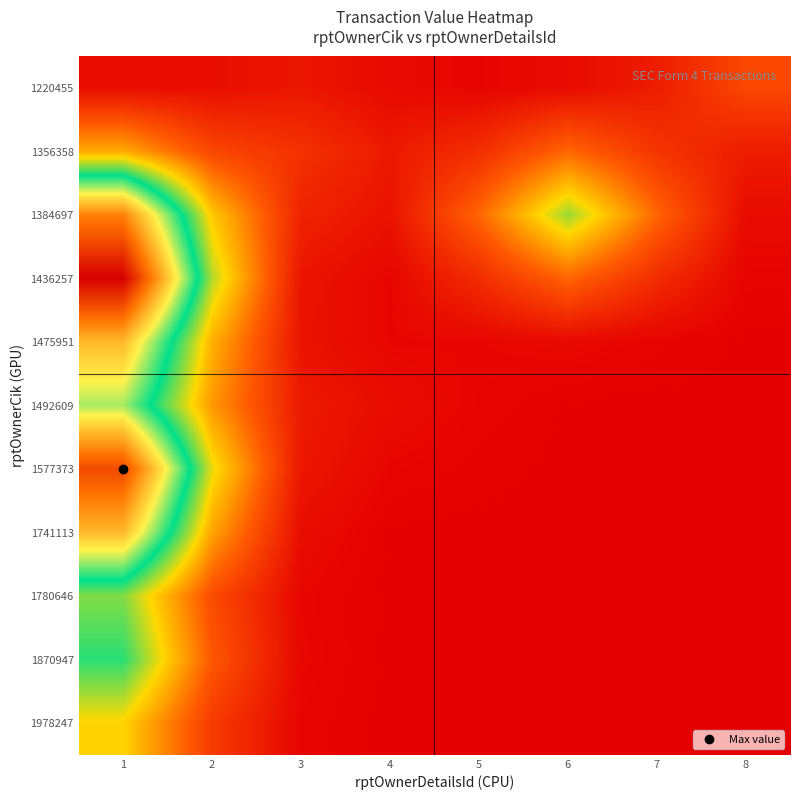

Reading right to left, transcribe all the data shown in this chart.

1220455: 8=1852.8	7=746.2	6=302.4	5=139.1	4=278.9	3=595.5	2=380.5	1=353.2
1356358: 8=746.2	7=1365.0	6=2525.3	5=1198.4	4=646.7	3=1282.7	2=1801.3	1=3732.9
1384697: 8=301.8	7=2524.3	6=5473.1	5=2528.4	4=492.2	3=899.9	2=4282.8	1=11755.3
1436257: 8=113.4	7=1147.2	6=2505.4	5=1155.1	4=157.2	3=539.0	2=5274.3	1=15187.8
1475951: 8=10.8	7=110.2	6=246.4	5=173.3	4=167.9	3=517.2	2=3852.8	1=10460.6
1492609: 8=0.2	7=2.5	6=18.0	5=140.3	4=334.0	3=680.4	2=3415.4	1=8324.4
1577373: 8=0.0	7=0.1	6=6.0	5=63.2	4=158.5	3=600.5	2=4798.7	1=13210.1
1741113: 8=0.0	7=0.0	6=0.6	5=6.1	4=20.8	3=340.5	2=3627.2	1=10468.1
1780646: 8=0.0	7=0.0	6=0.0	5=0.1	4=3.7	3=174.7	2=1951.9	1=5669.7
1870947: 8=0.0	7=0.0	6=0.0	5=0.0	4=3.9	3=199.1	2=2228.7	1=6475.2
1978247: 8=0.0	7=0.0	6=0.0	5=0.0	4=2.7	3=137.6	2=1539.9	1=4473.9